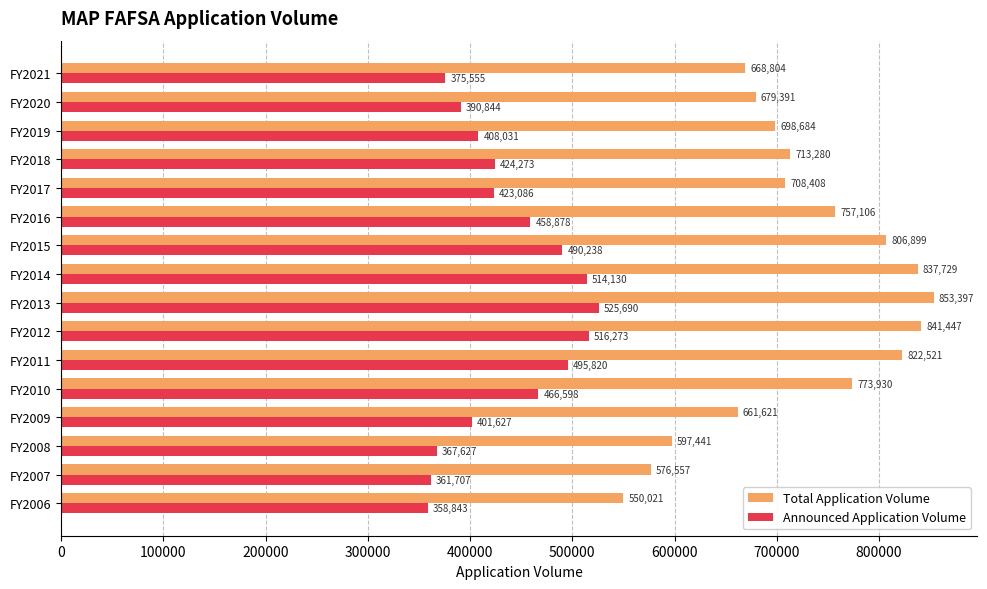

At which label does Announced Application Volume reach its peak?

FY2013